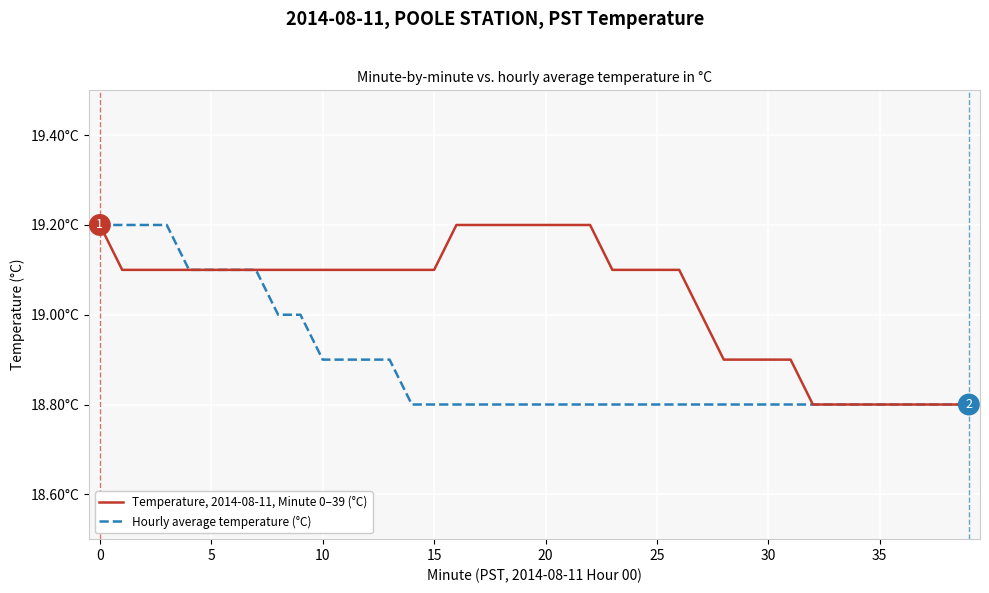

True or false: Hourly average temperature (°C) and Temperature, 2014-08-11, Minute 0–39 (°C) intersect in this chart.

False